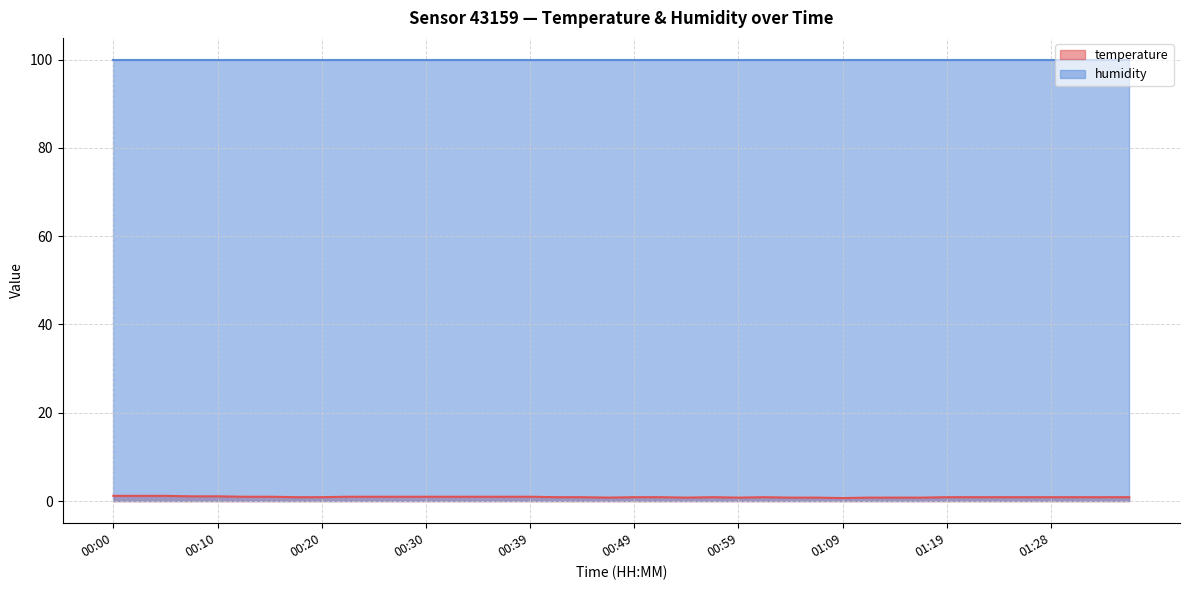

What is the sum of the values at 01:19 and 00:20?

1.8